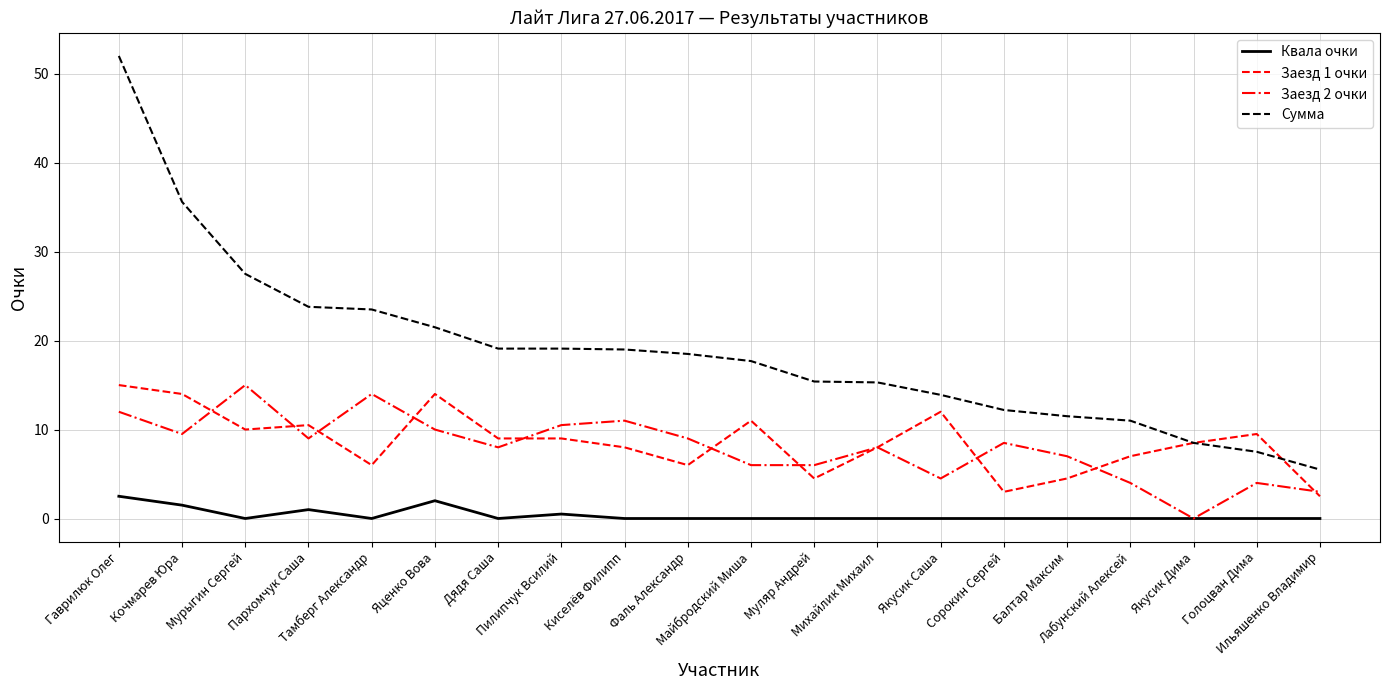

Where is the first local maximum for Квала очки?

Пархомчук Саша